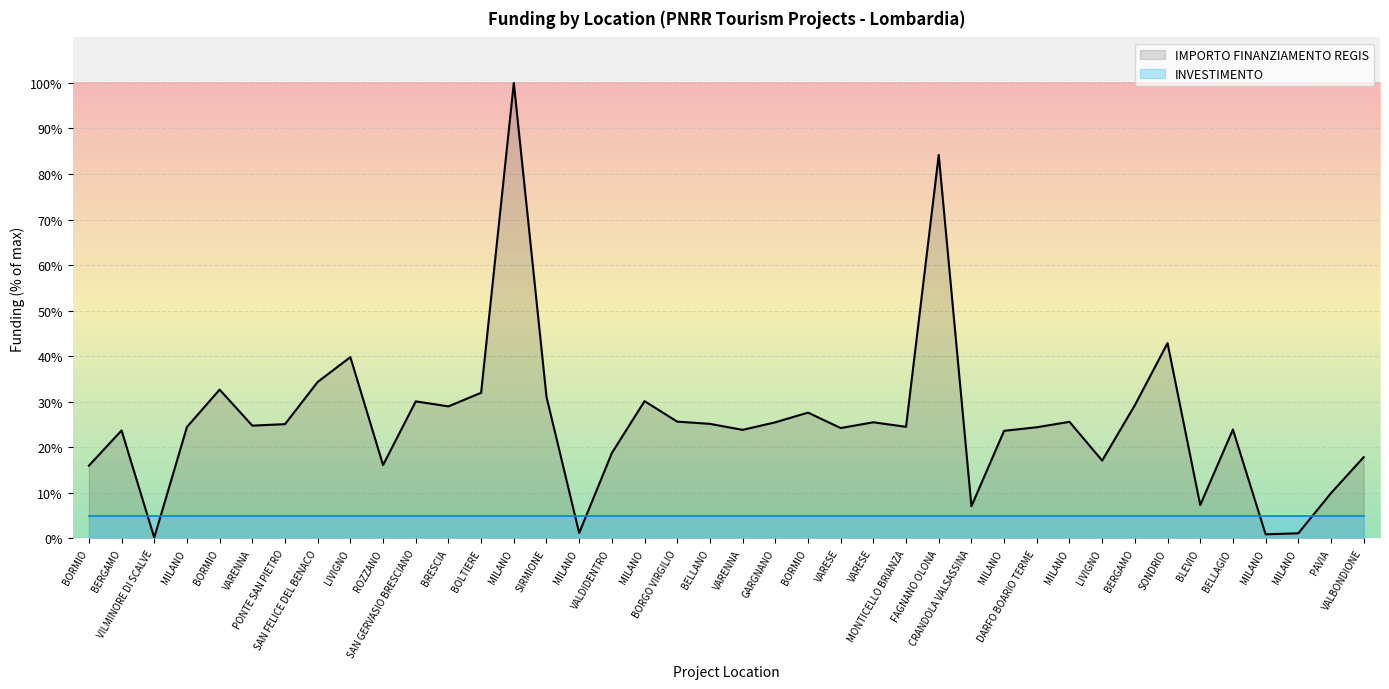

How many points are lower than both their immediate neighbors (excluding endpoints)?

12